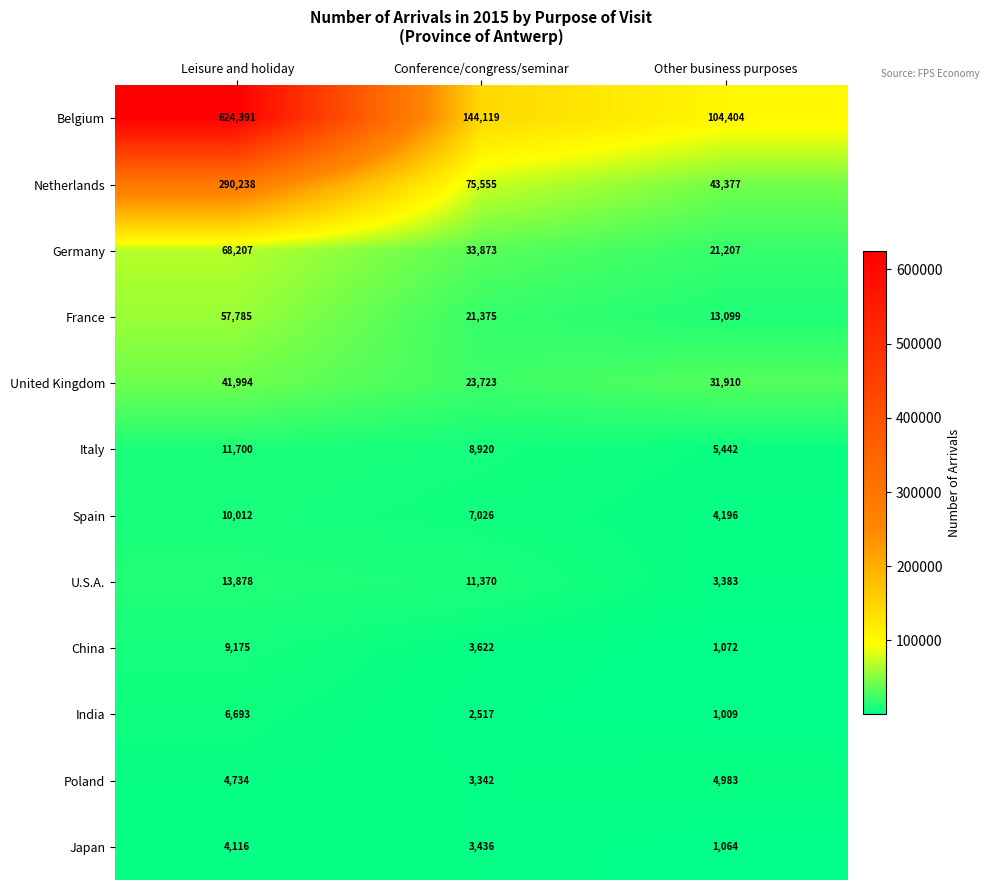

What is the total value across all series at Conference/congress/seminar?

338878